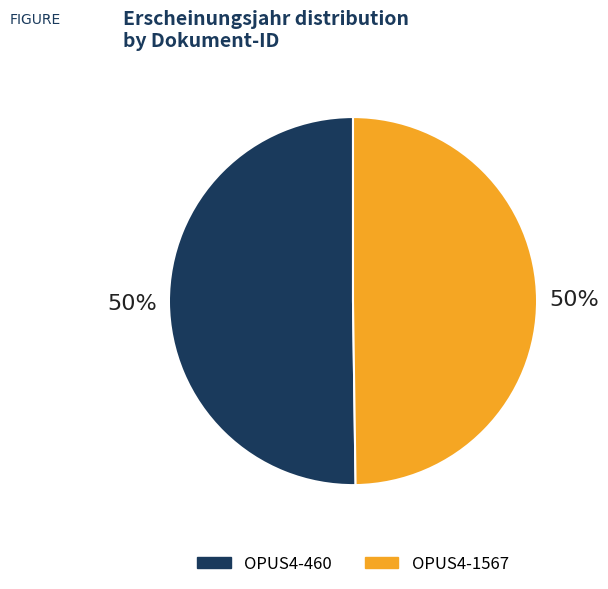

Approximately how many times larger is the value at OPUS4-460 compared to OPUS4-1567?

1.0